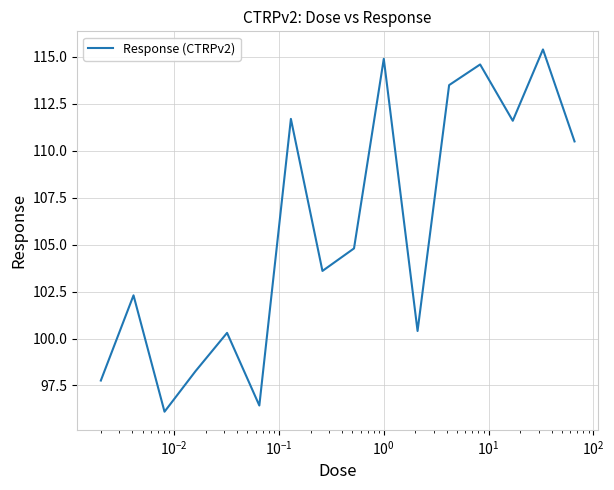

What is the smallest value displayed?

96.1